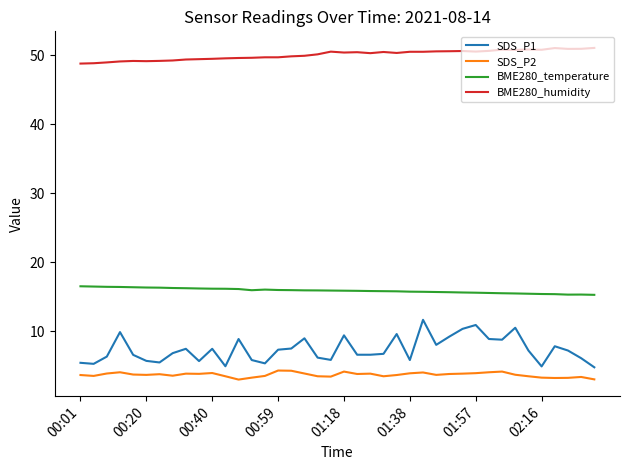

True or false: BME280_temperature and BME280_humidity intersect in this chart.

False